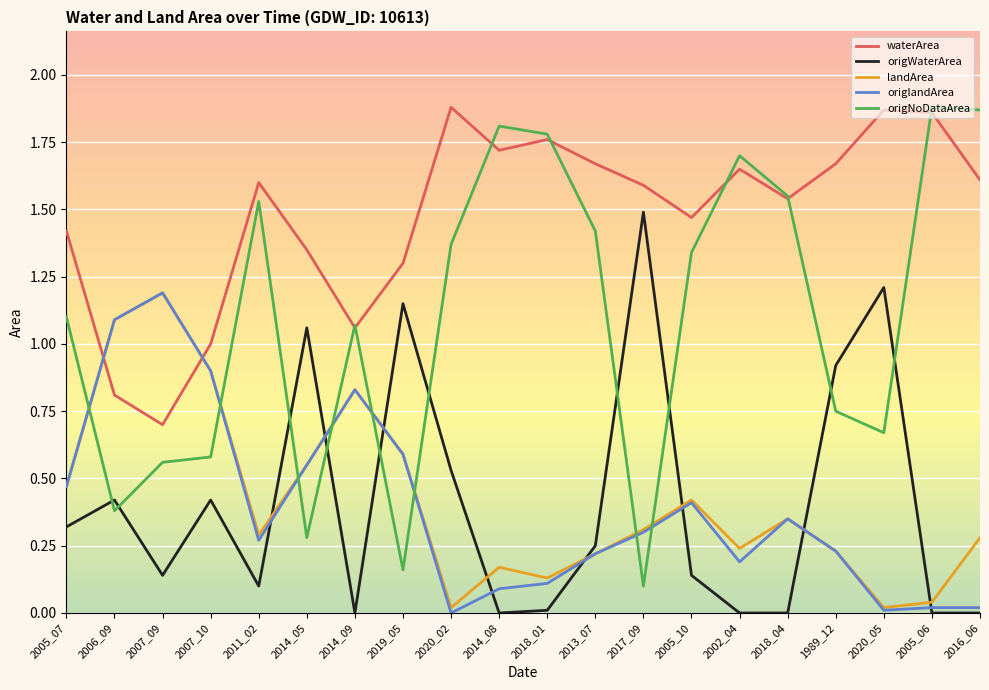

True or false: origNoDataArea has more than 0 interior local peaks.

True